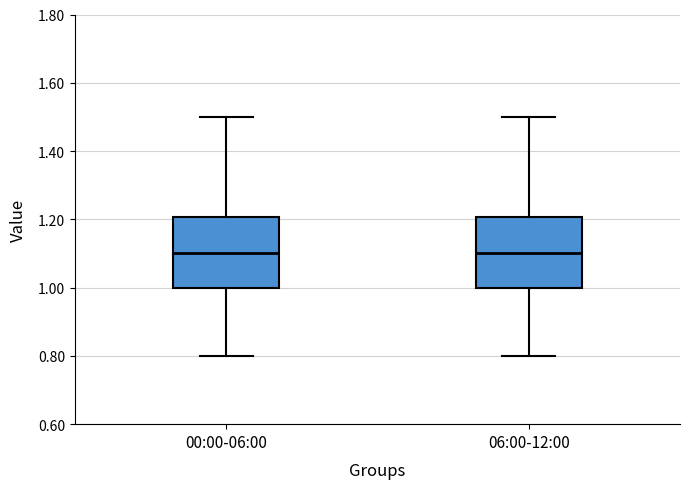

Reading left to right, transcribe this box plot: for each box, give where its median line is, the range the box spans, and where its two whiskers end, as read against the y-axis. The values are not printed on the chart, so give them approximately, as read against the axis.

00:00-06:00: median 1.1, box 1.0 to 1.2, whiskers 0.8 to 1.5
06:00-12:00: median 1.1, box 1.0 to 1.2, whiskers 0.8 to 1.5